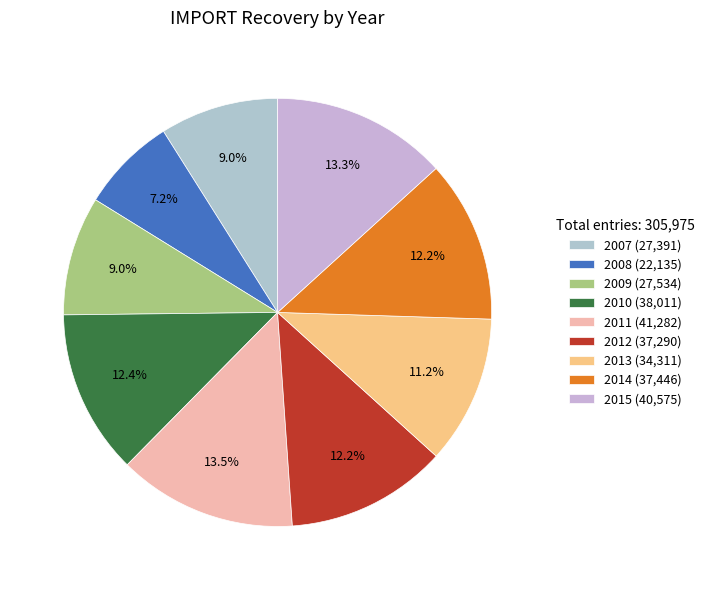

Which category has the smallest portion of the pie?

2008